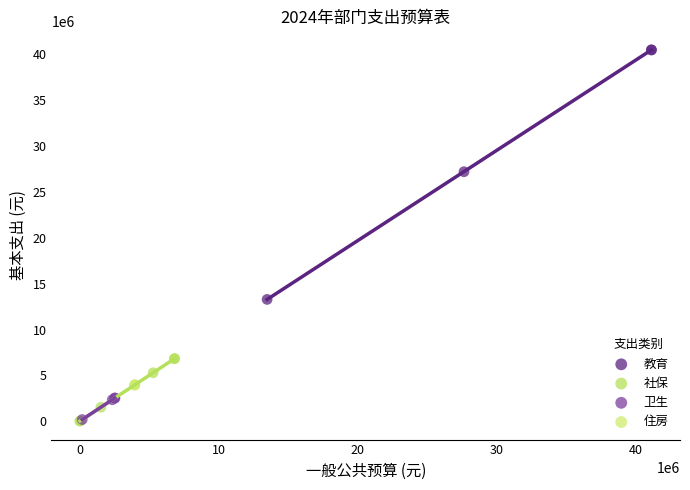

Which series contains the highest Y value?

教育